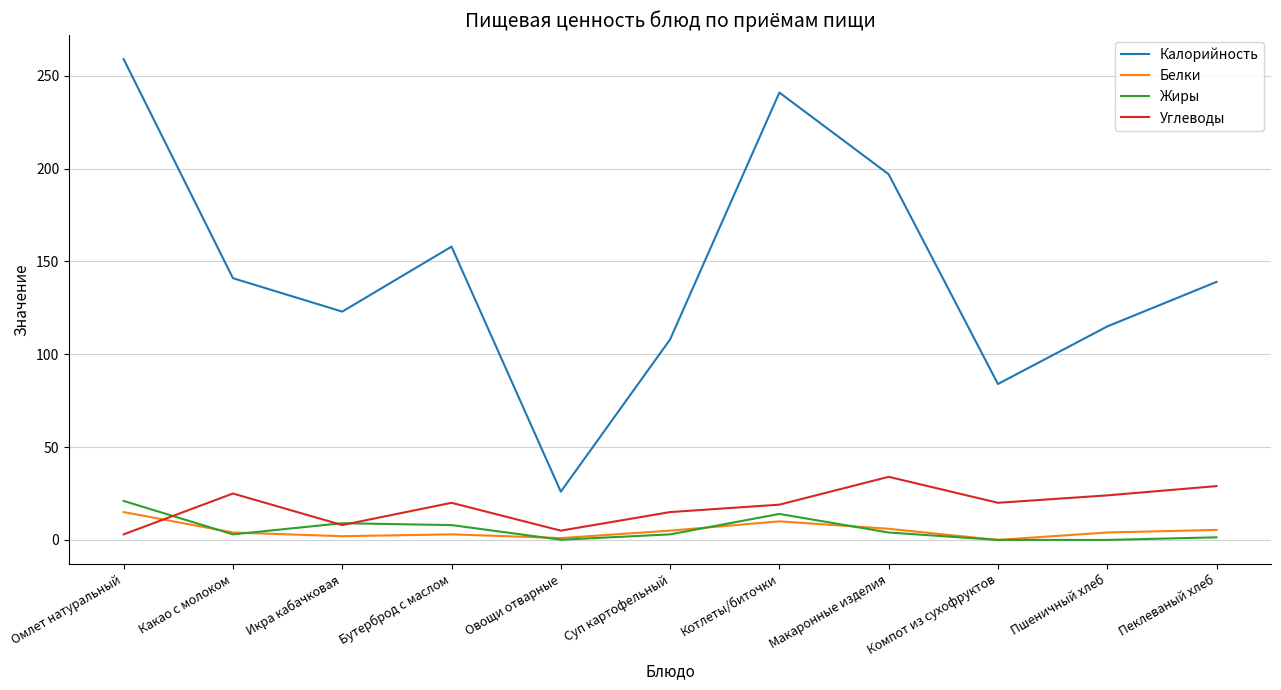

What position from the right is Суп картофельный?

6